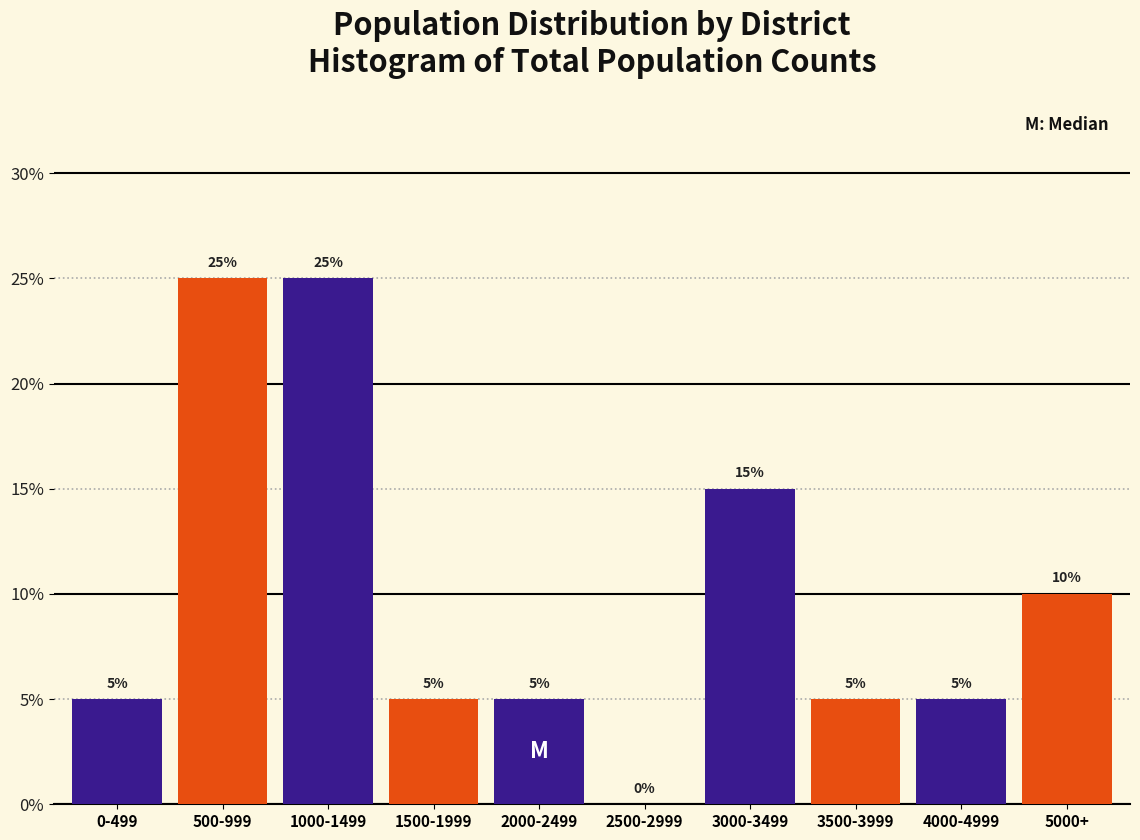

What is the total value across all series at 2000-2499?

5